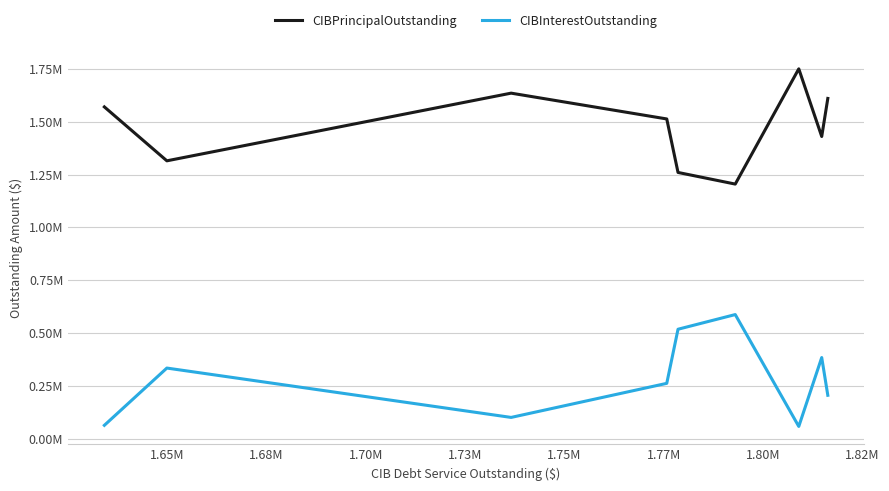

In CIBPrincipalOutstanding, how many points are higher than both neighbors (excluding endpoints)?

2